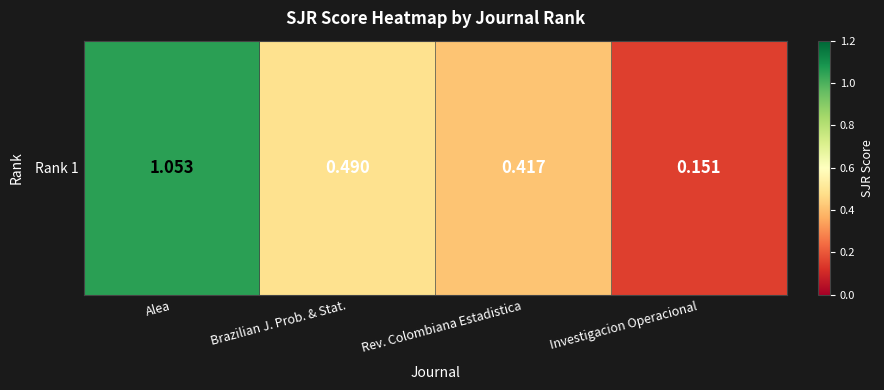

The value at Investigacion Operacional is 0.2. True or false?

True